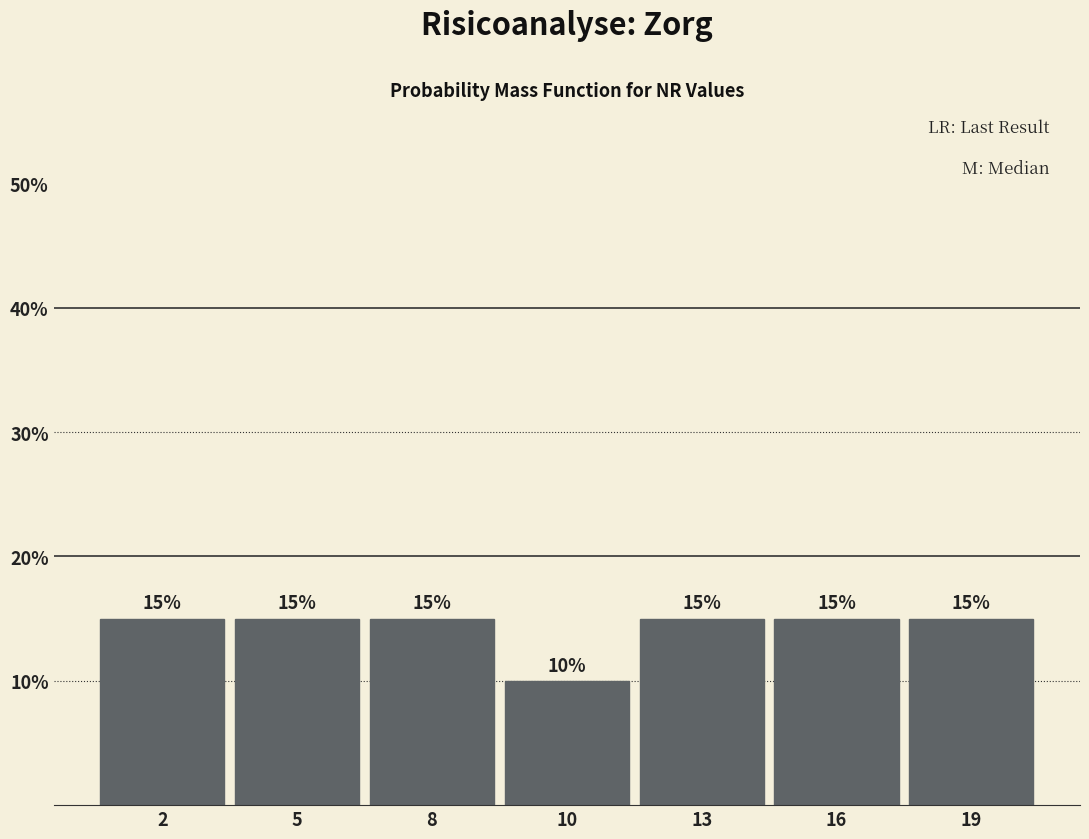

Reading left to right, transcribe all the data shown in this chart.

2=15	5=15	8=15	10=10	13=15	16=15	19=15